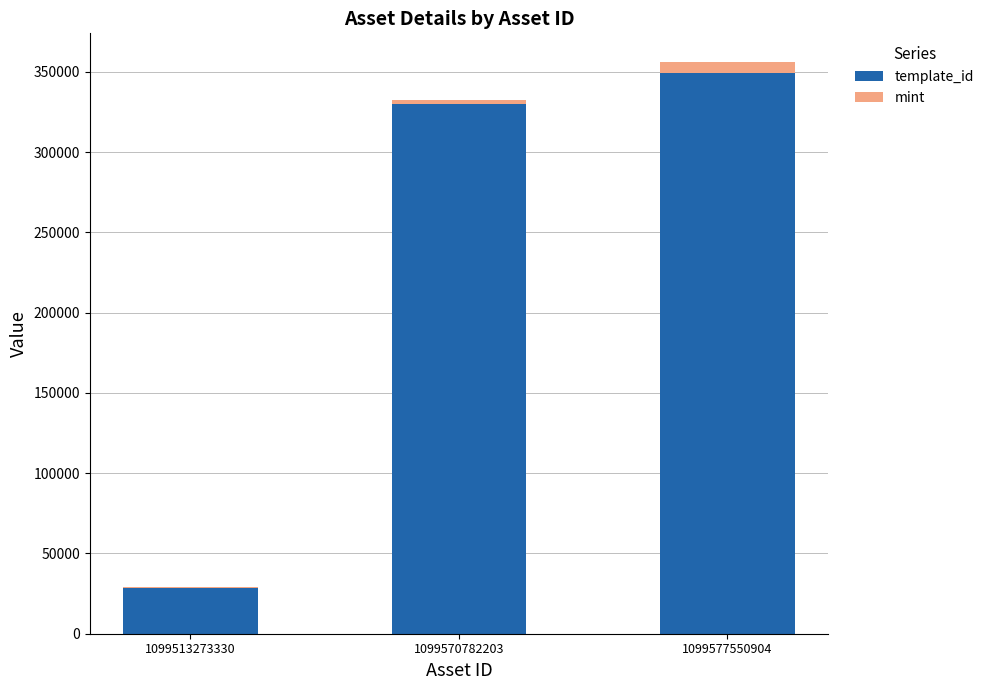

Which category has the highest value in the template_id series?

1099577550904